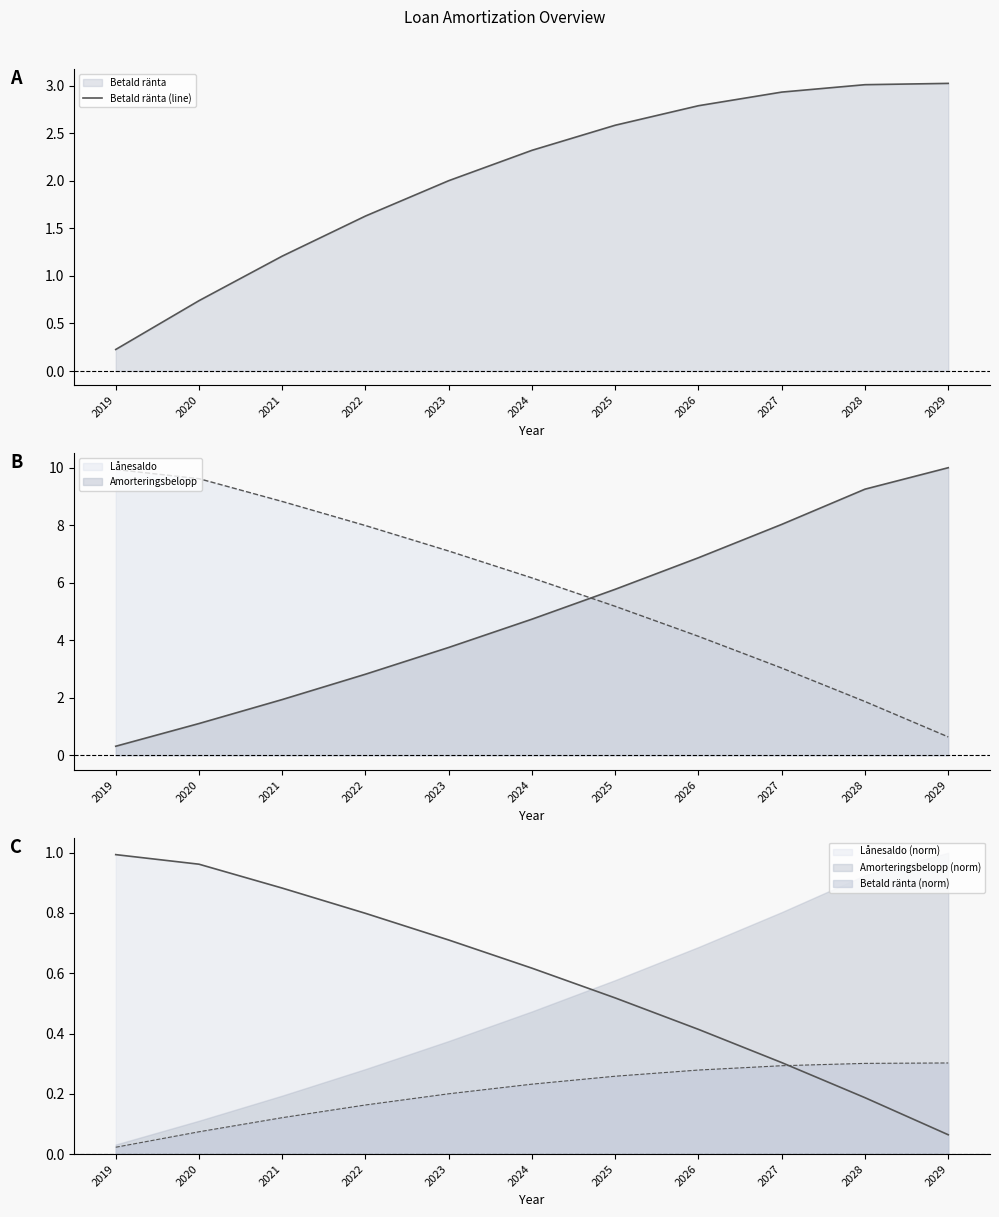

Reading left to right, what are all the values shown in this chart?

0.2	0.7	1.2	1.6	2.0	2.3	2.6	2.8	2.9	3.0	3.0